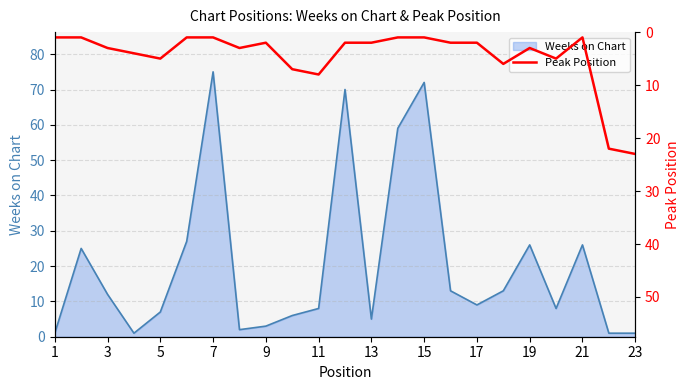

What is the maximum value for Weeks on Chart?

75